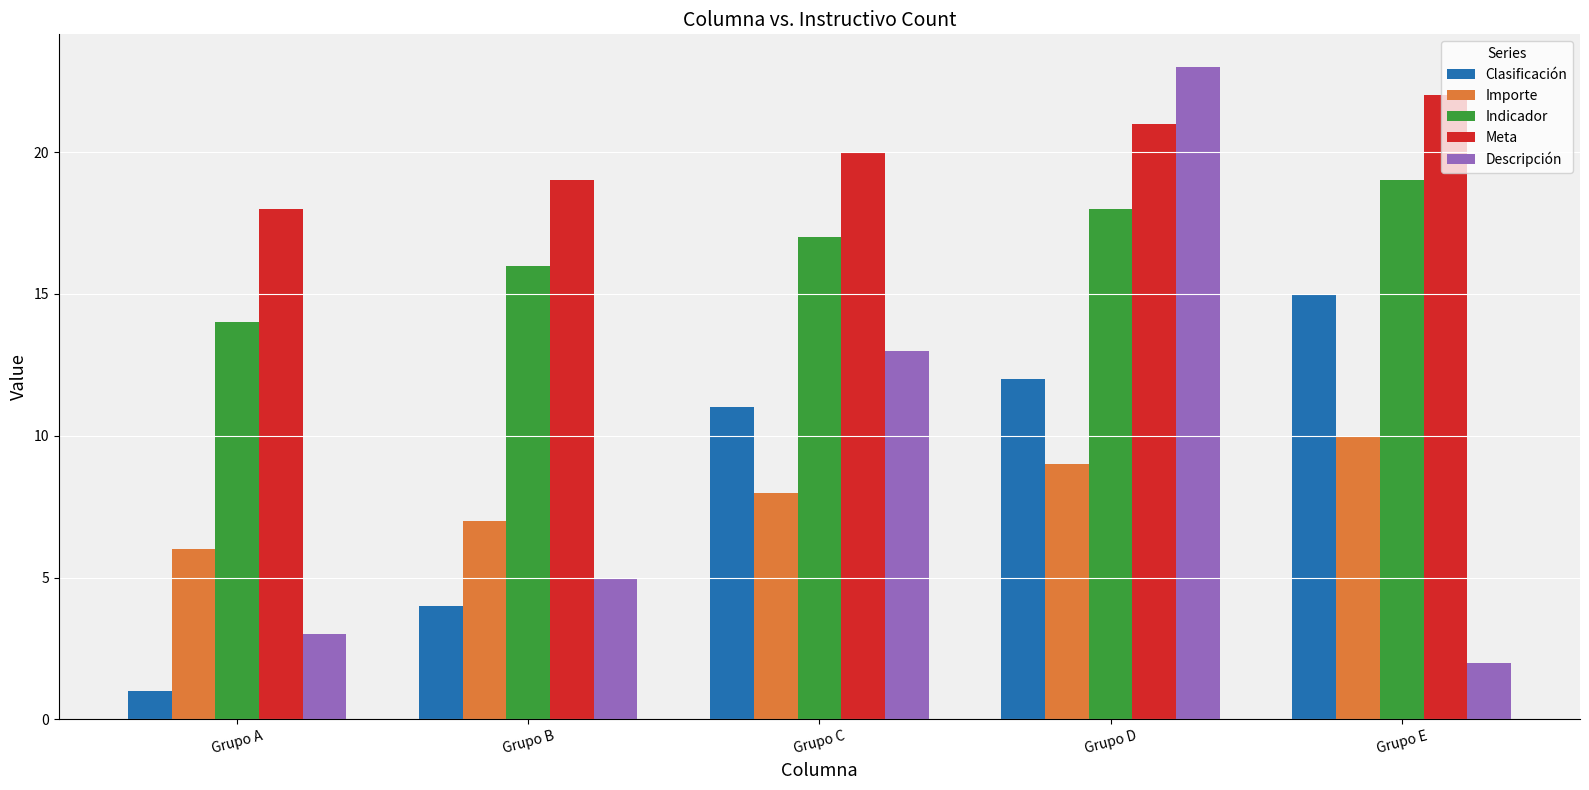

What are all the series names shown in the legend?

Clasificación, Importe, Indicador, Meta, Descripción